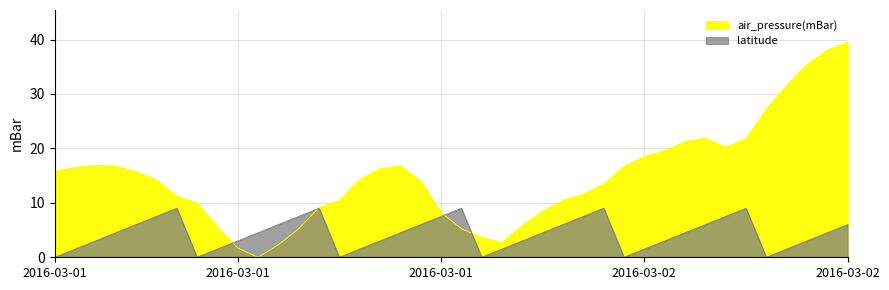

Which label corresponds to the largest value in the chart?

2016-03-02